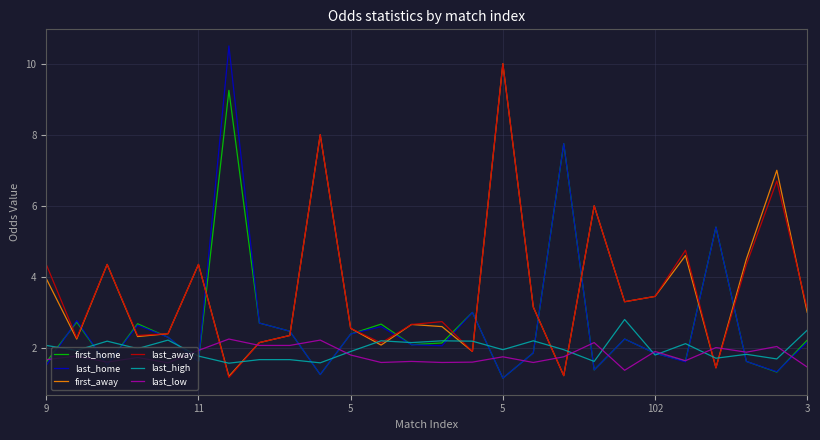

What is the minimum value for last_high?

1.6